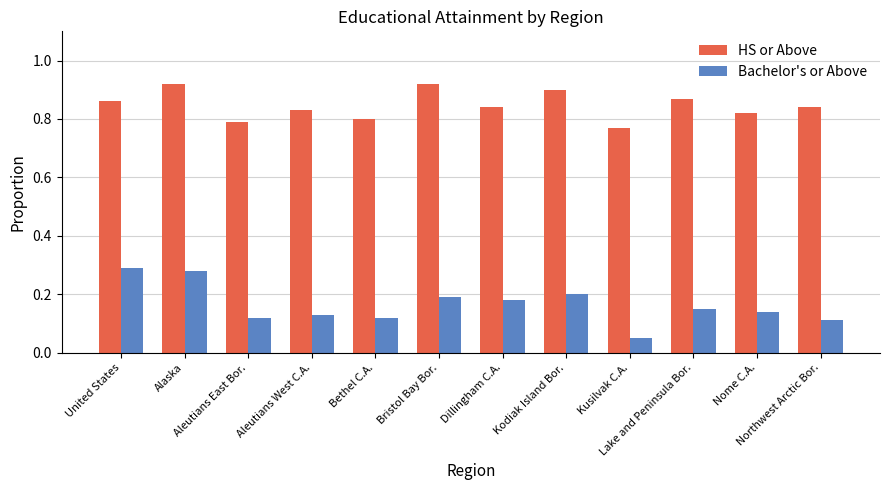

List the series in order of their overall mean, highest first.

HS or Above, Bachelor's or Above